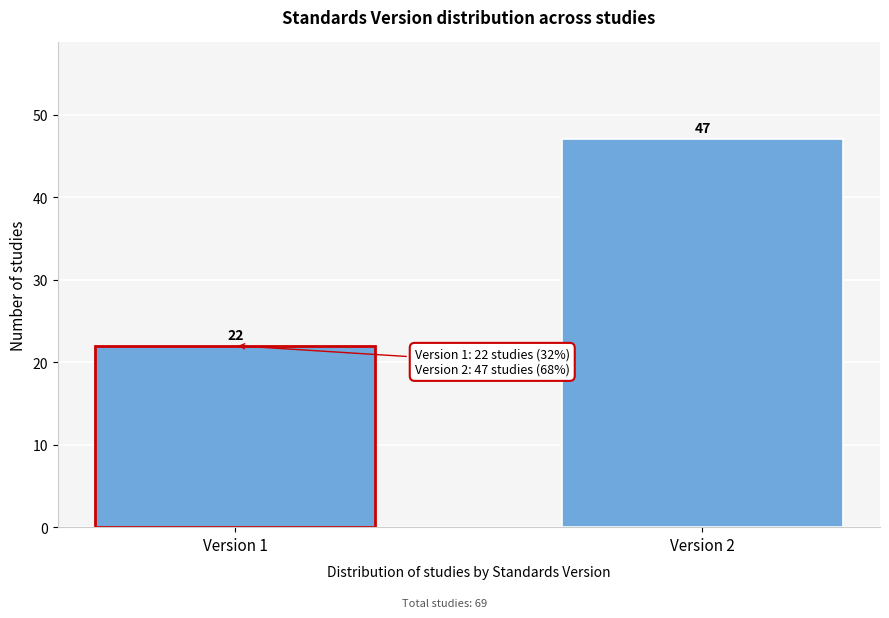

Reading left to right, transcribe all the data shown in this chart.

22	47